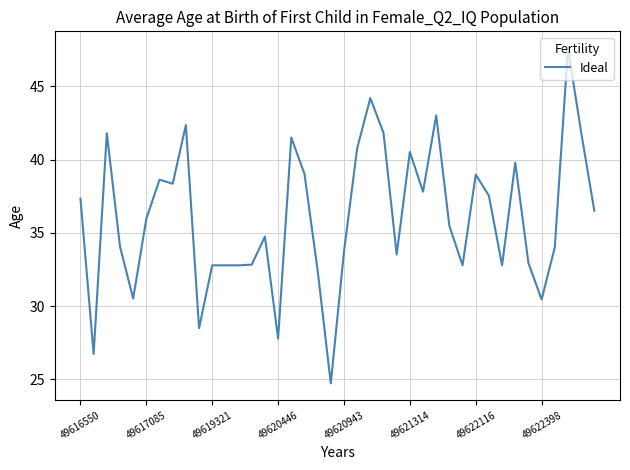

What is the difference between the maximum and minimum values?

22.9